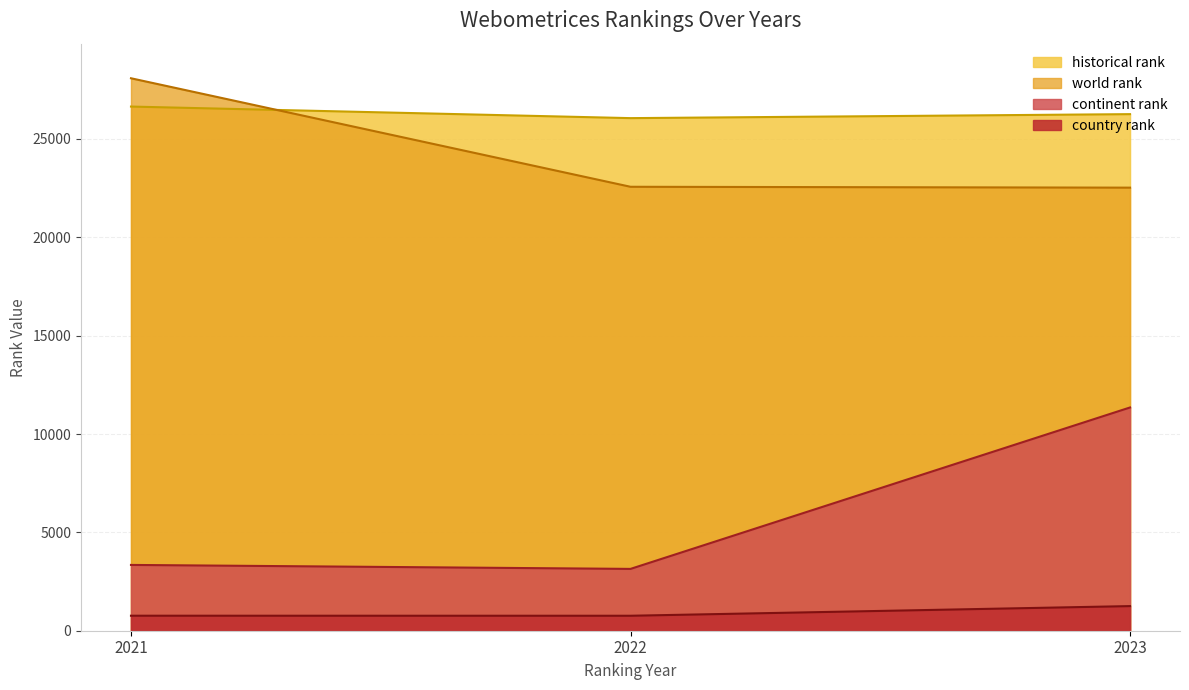

At which category does the chart reach its minimum across all series?

2022